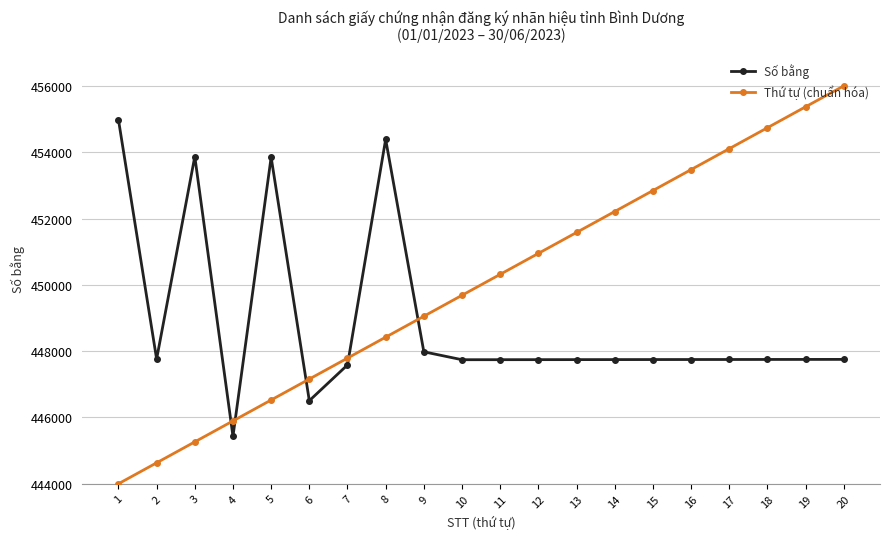

At which category does Số bằng reach its first local valley?

2